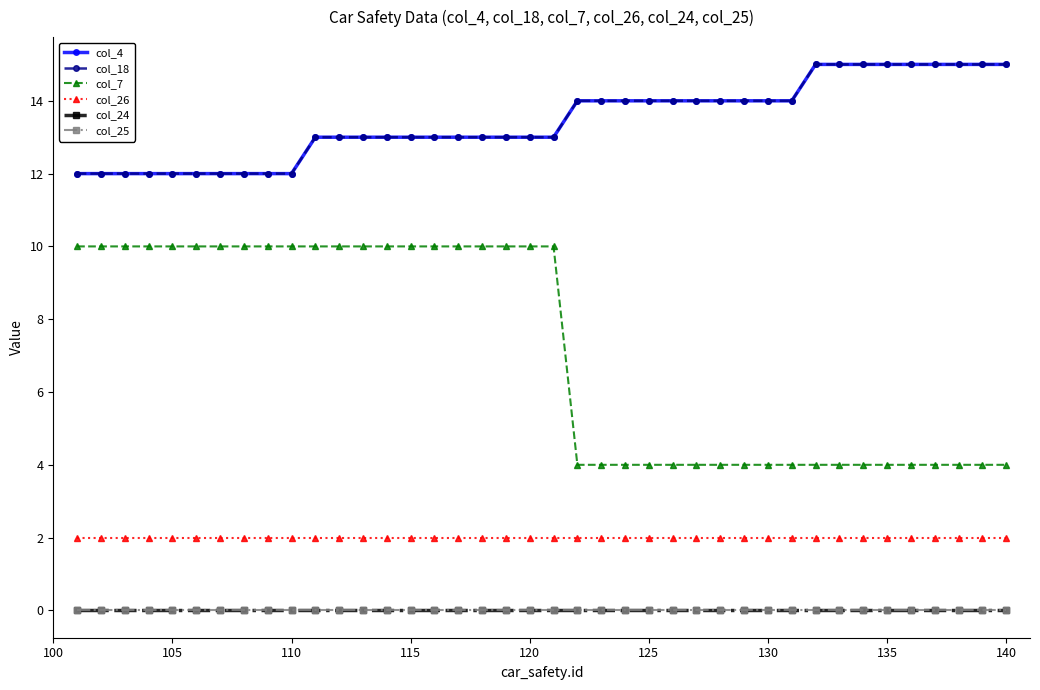

Does the chart have visible grid lines?

No